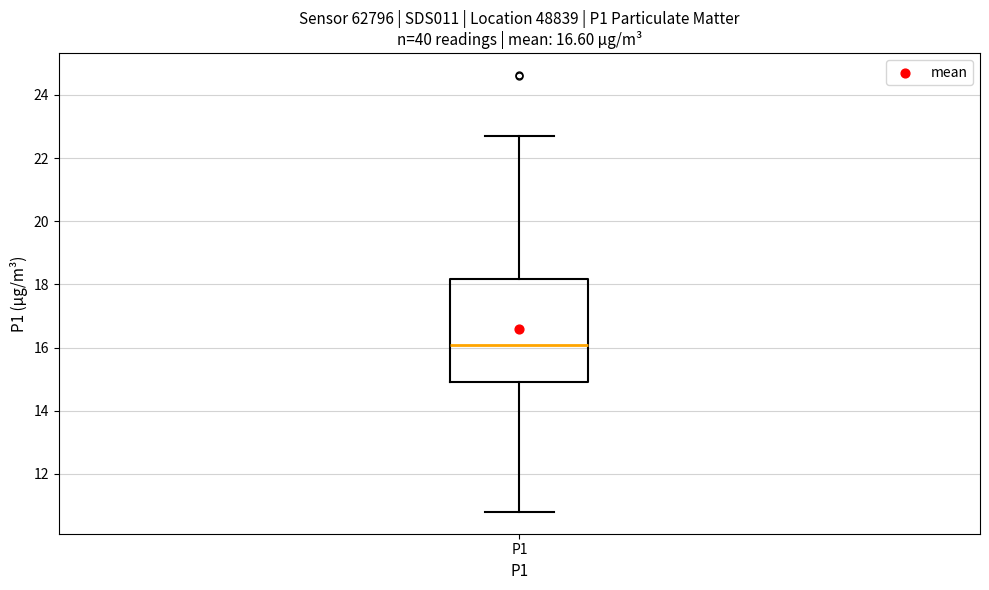

Read this box plot against the y-axis: the position of the median line, the range covered by the box, and the ends of both whiskers. The values are not printed on the chart, so give them approximately, as read against the axis.

median 16.0, box 15.0 to 18.2, whiskers 10.8 to 22.8